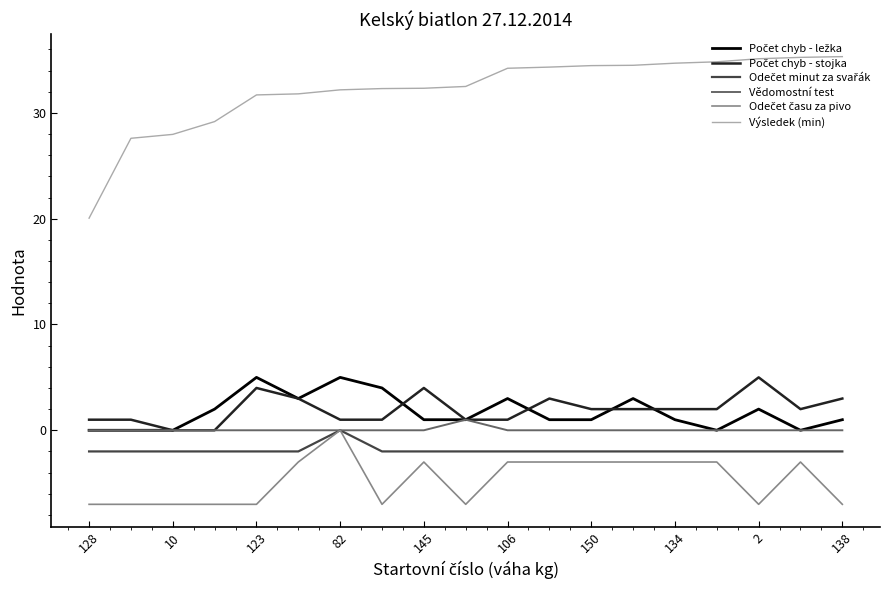

How many lines are shown in the chart?

6